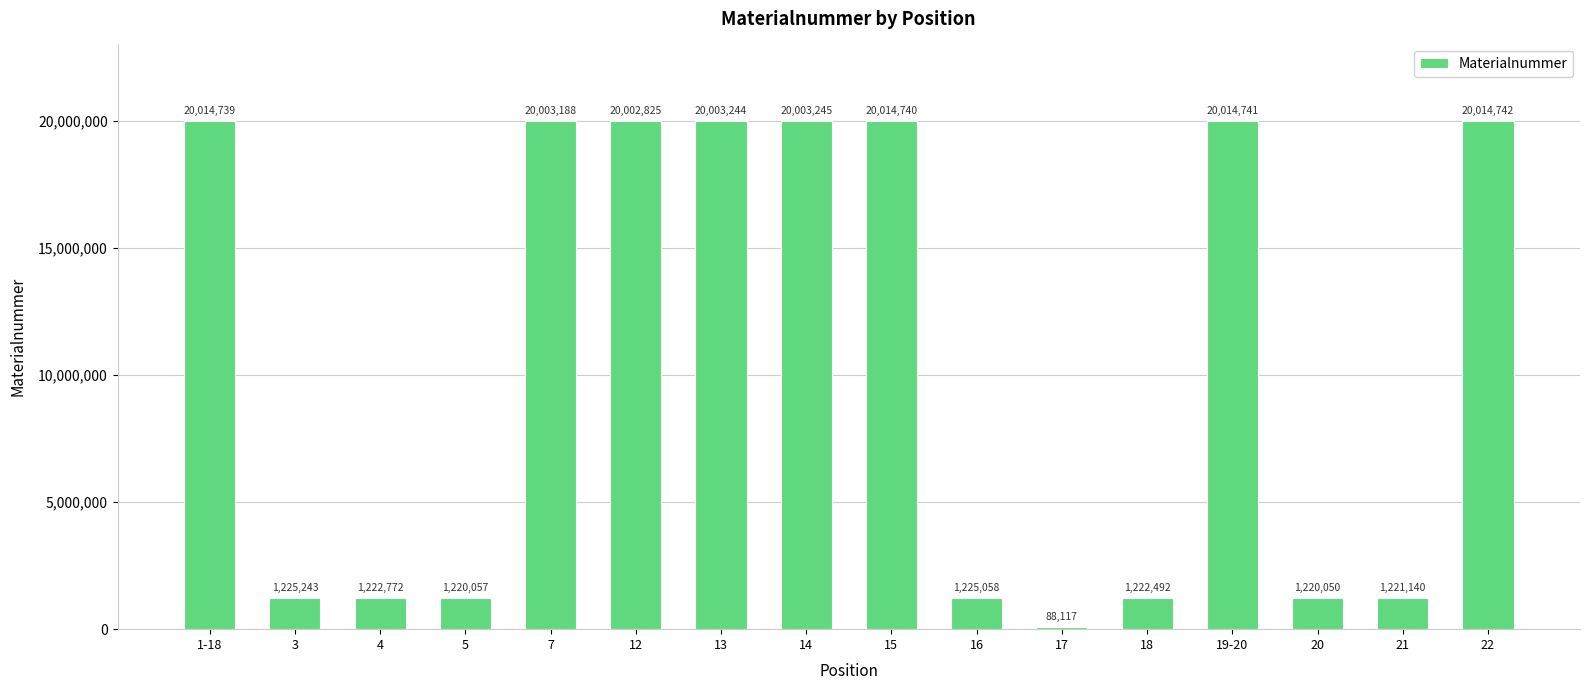

What position from the left is 17?

11